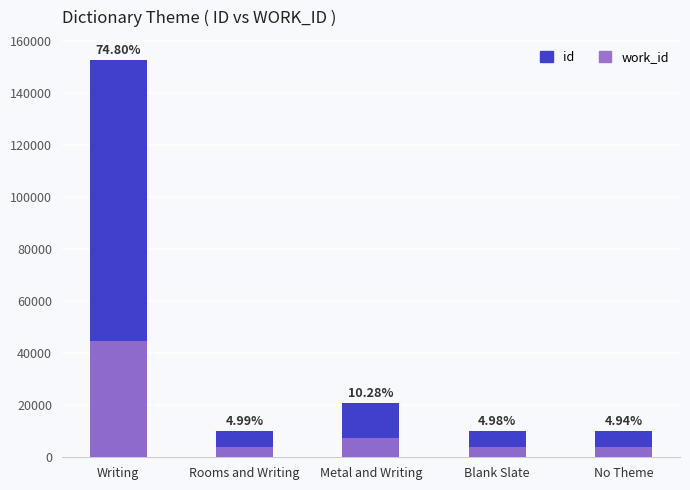

List the series in order of their peak value, highest first.

id, work_id